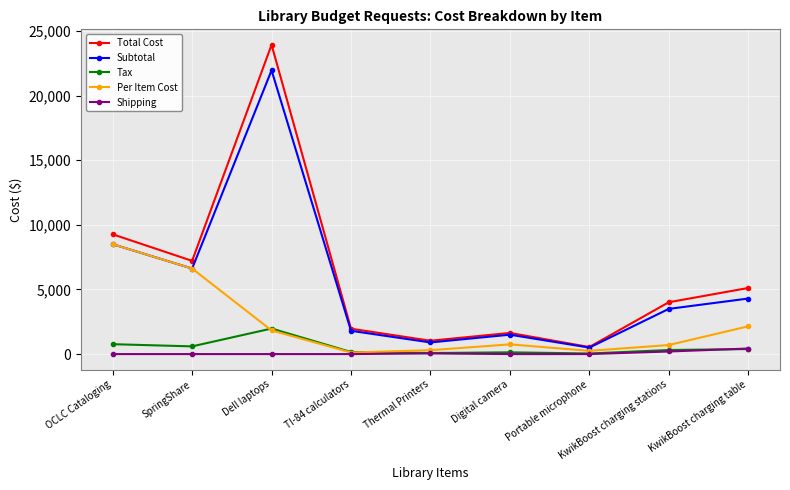

At how many categories does at least one series exceed 13760?

1